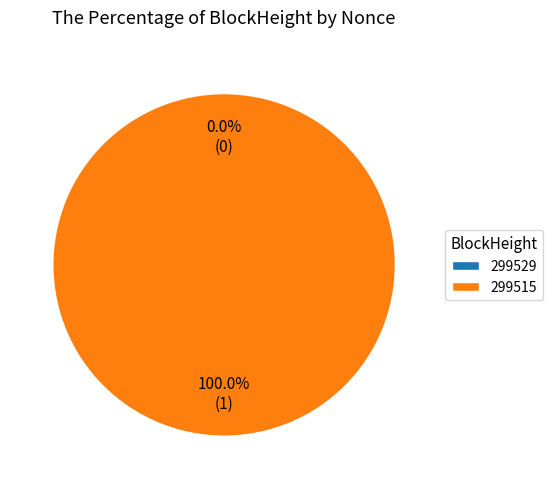

How much of the chart is everything except 299529?

100.0%